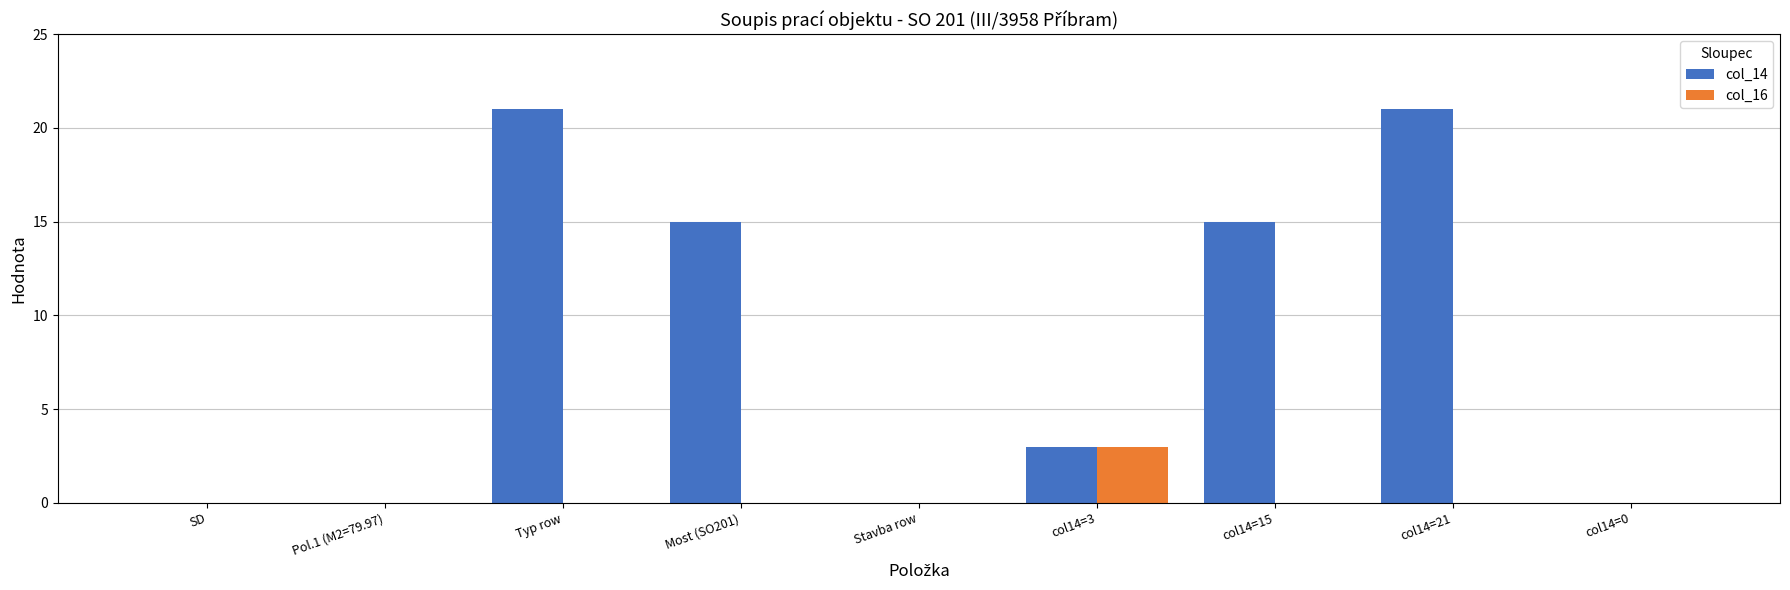

Is the value of col_16 at col14=15 greater than the value of col_14 at Typ row?

No